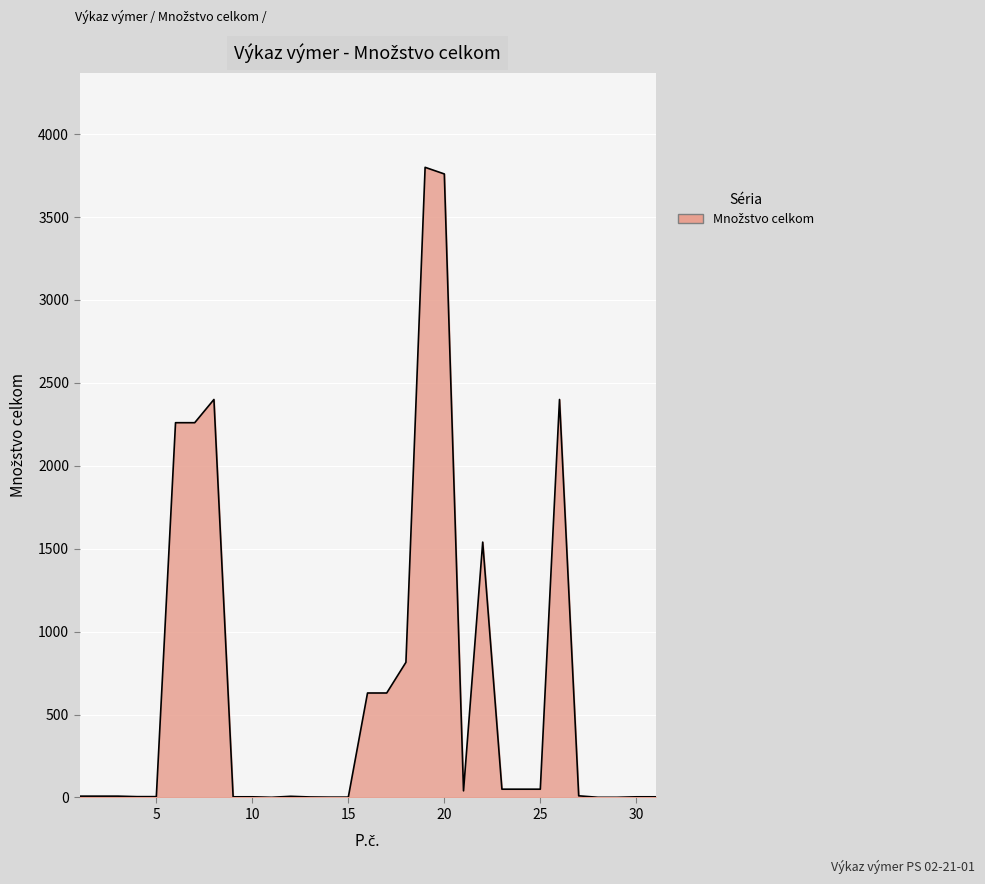

What is the greatest value displayed?

3800